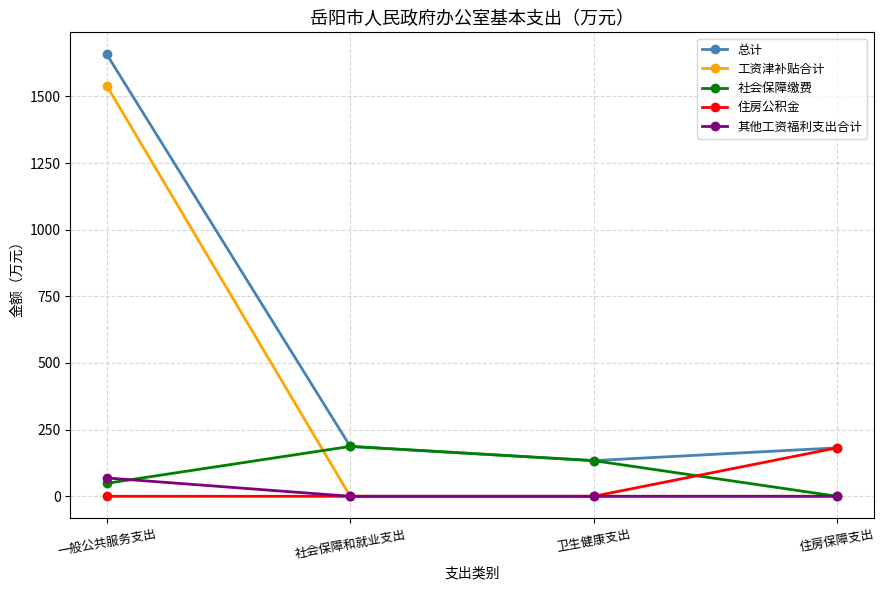

What is the sum of all 总计 values?

2160.0